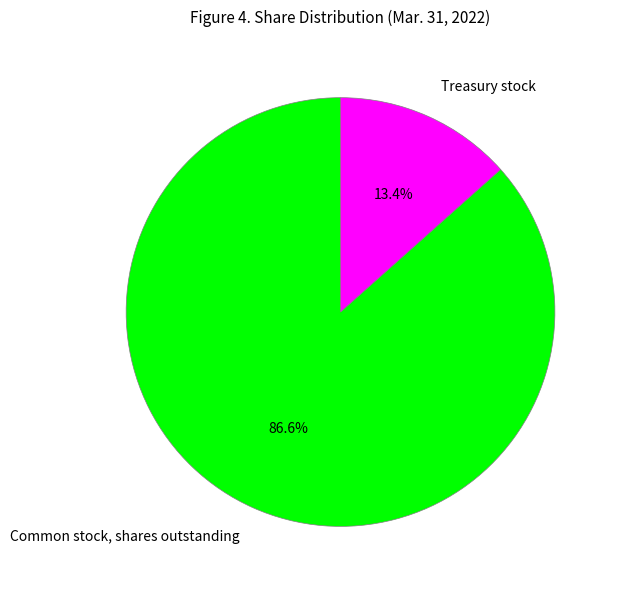

To the nearest percent, what percentage of the pie is Treasury stock?

13%